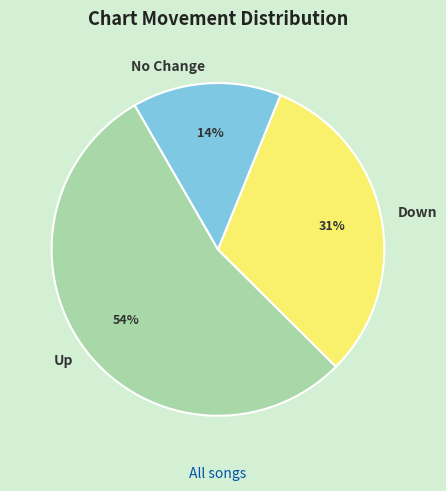

What is the ratio of the value at No Change to the value at Down?

0.5